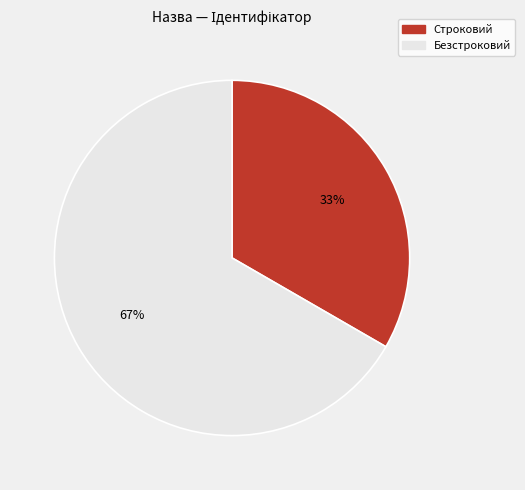

Which slice is the smallest?

Строковий